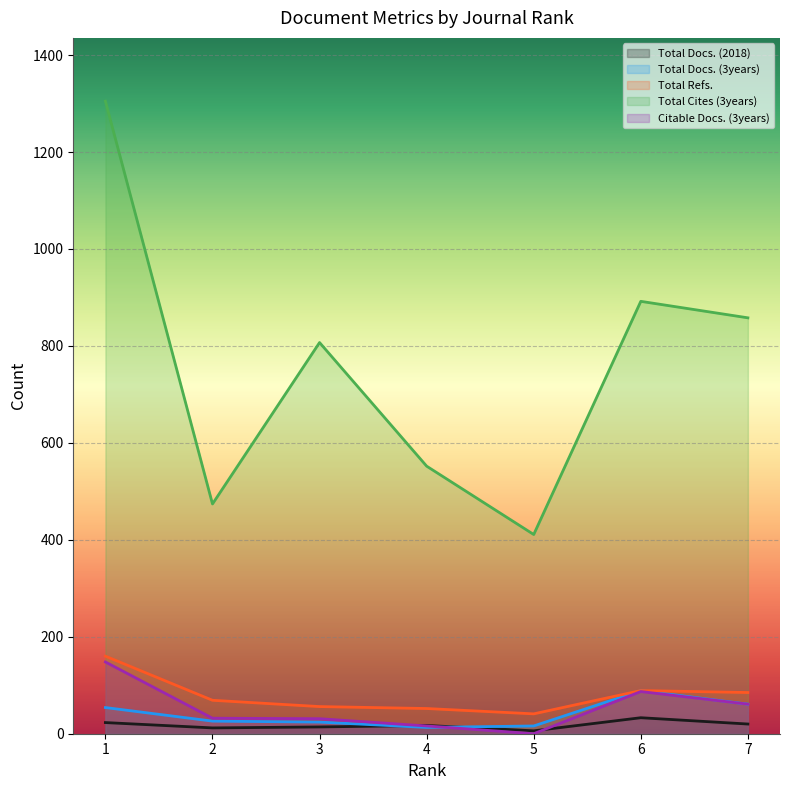

In Total Docs. (2018), how many points are lower than both neighbors (excluding endpoints)?

2